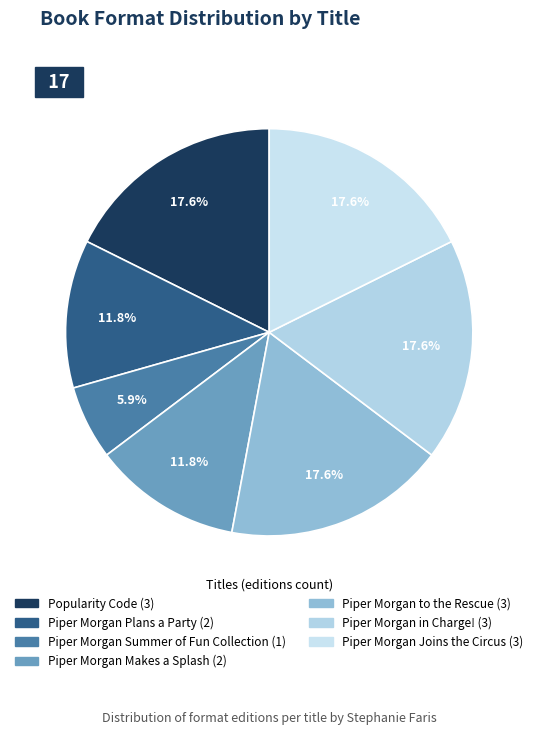

True or false: Popularity Code accounts for 18% of the total.

True